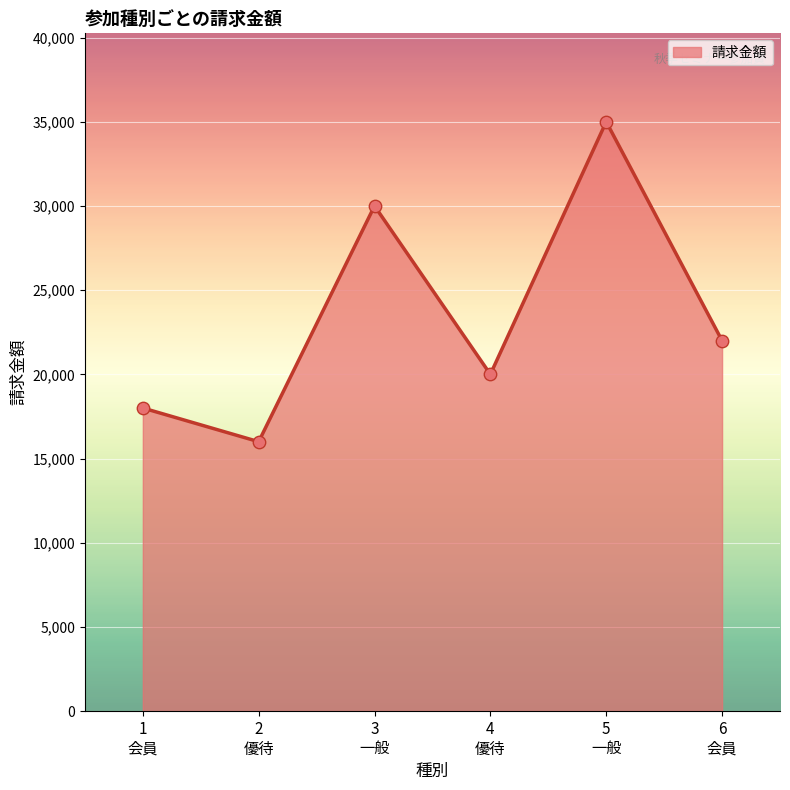

What is the minimum value shown in the chart?

16000